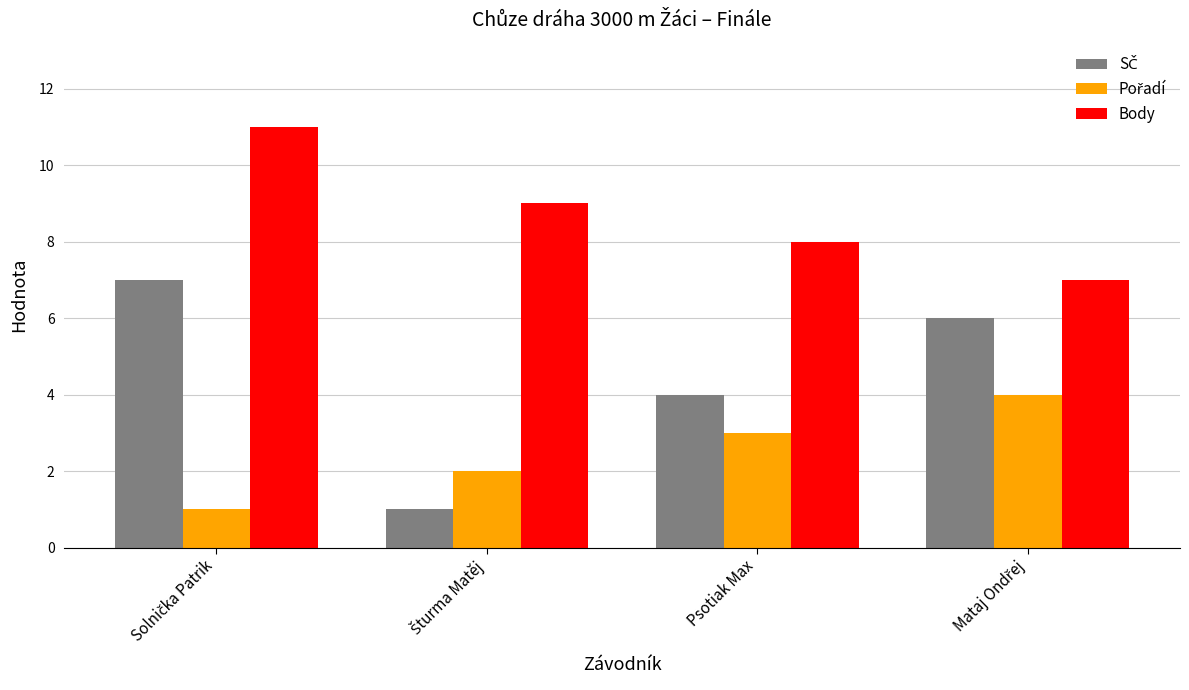

What is the total value across all series at Psotiak Max?

15